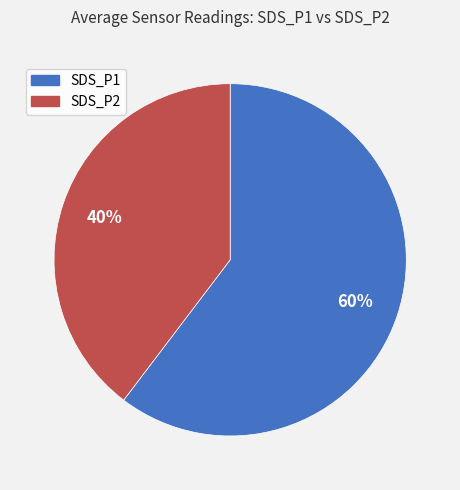

Which slice represents more than half of the pie?

SDS_P1